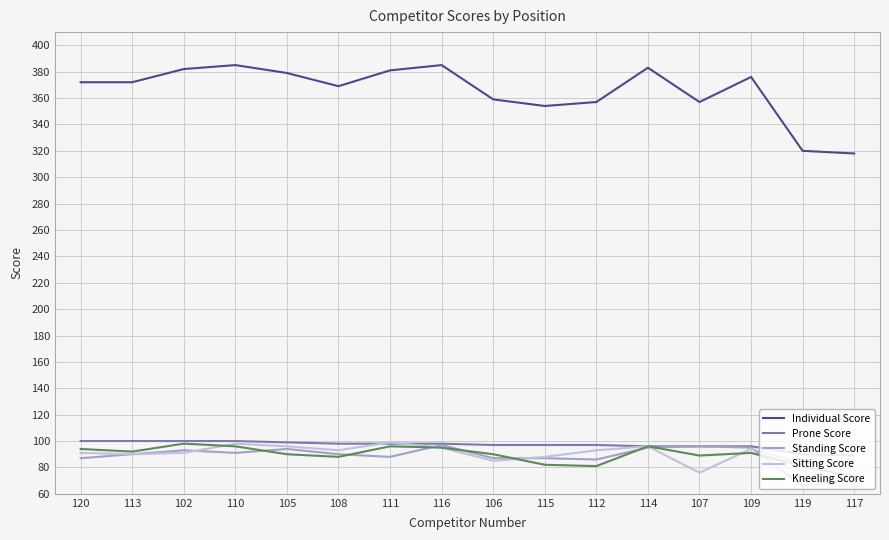

In Sitting Score, how many points are lower than both neighbors (excluding endpoints)?

5